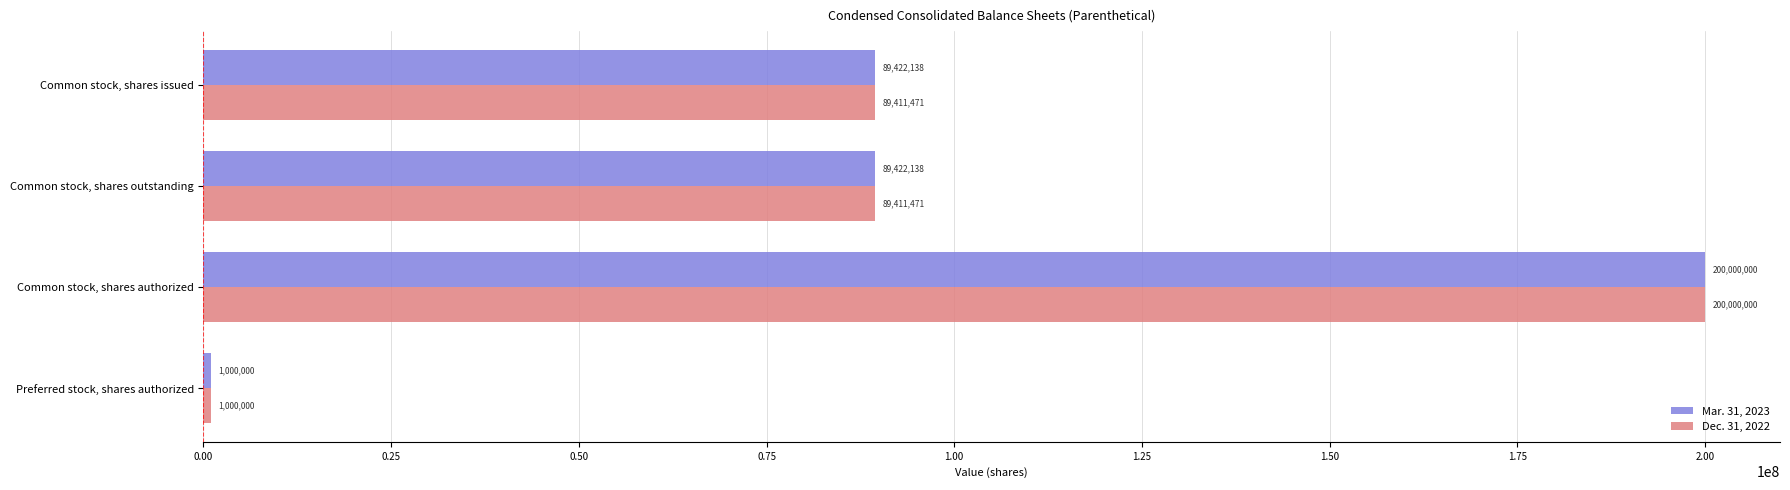

What is the average value of the Mar. 31, 2023 series?

94961069